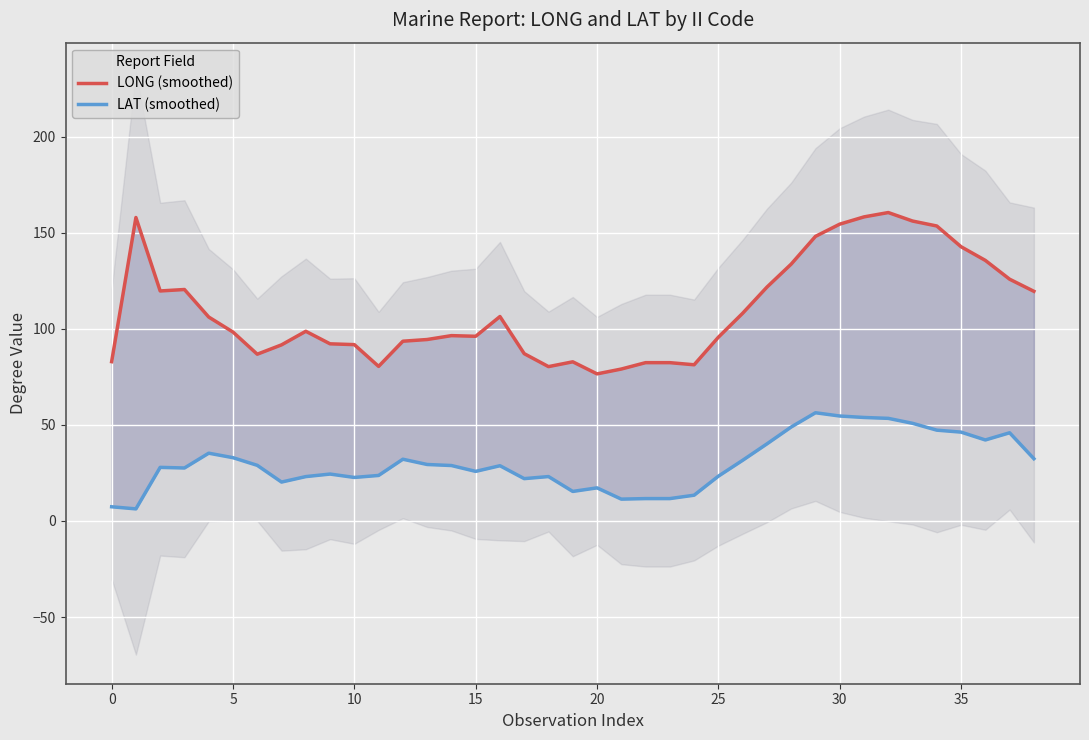

At which label does LONG (smoothed) reach its peak?

32